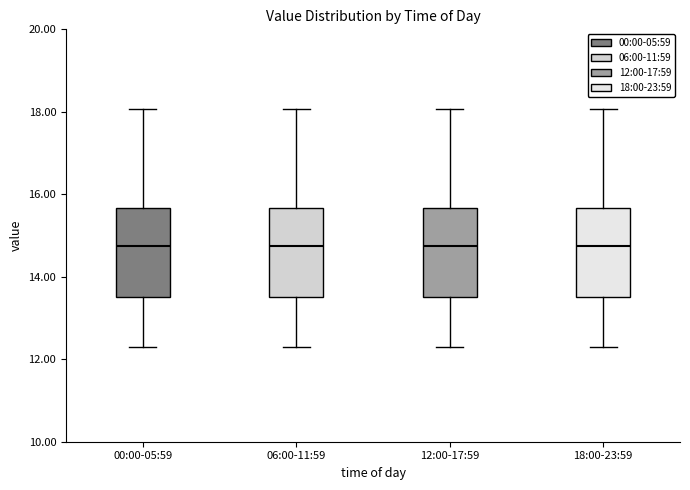

Reading left to right, read every box against the y-axis: the position of its median line, the range the box covers, and the ends of its whiskers. The values are not printed on the chart, so give them approximately, as read against the axis.

00:00-05:59: median 14.8, box 13.6 to 15.6, whiskers 12.4 to 18.0
06:00-11:59: median 14.8, box 13.6 to 15.6, whiskers 12.4 to 18.0
12:00-17:59: median 14.8, box 13.6 to 15.6, whiskers 12.4 to 18.0
18:00-23:59: median 14.8, box 13.6 to 15.6, whiskers 12.4 to 18.0